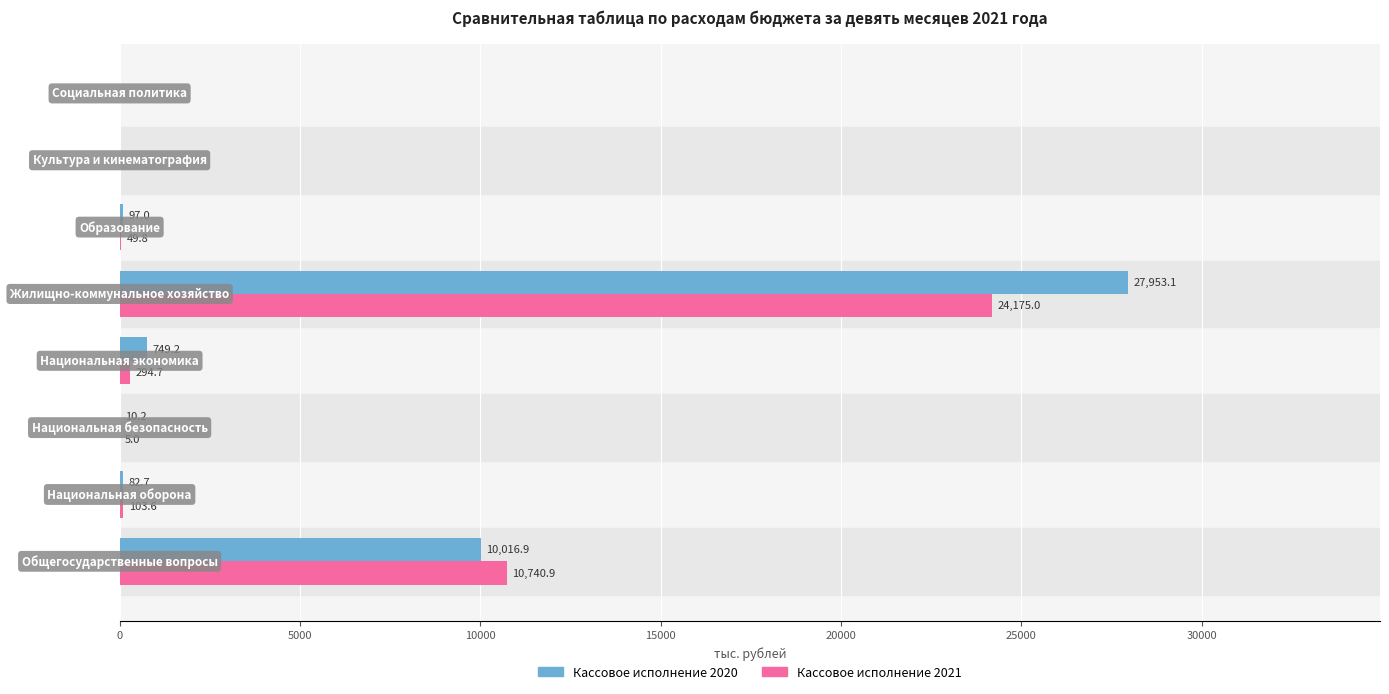

What is the maximum value shown in the chart?

27953.1